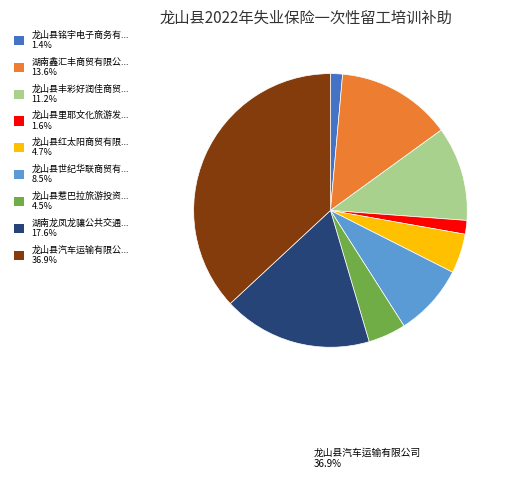

Is there any slice that represents more than half of the pie?

No